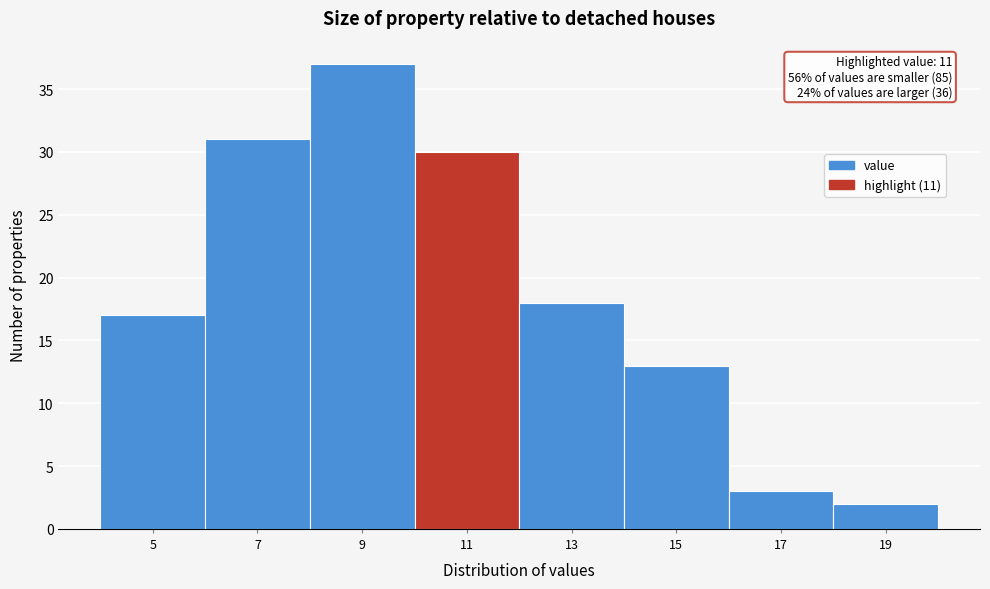

Reading left to right, extract all data points from this chart.

5=17	7=31	9=37	11=30	13=18	15=13	17=3	19=2